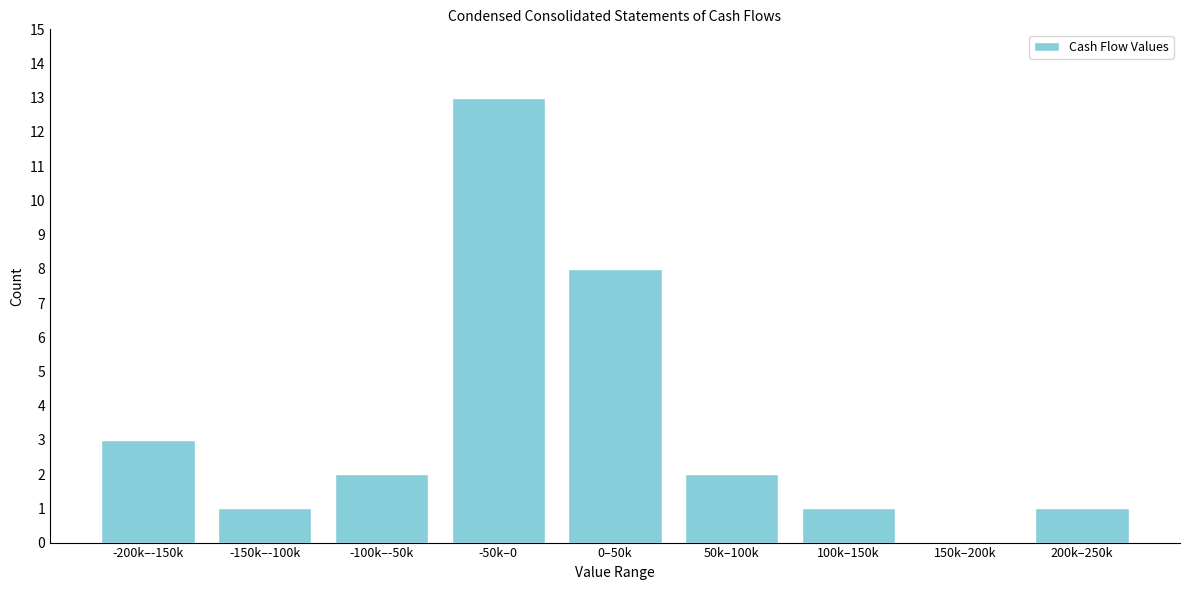

Reading left to right, transcribe all the data shown in this chart.

-200k–-150k=3	-150k–-100k=1	-100k–-50k=2	-50k–0=13	0–50k=8	50k–100k=2	100k–150k=1	150k–200k=0	200k–250k=1